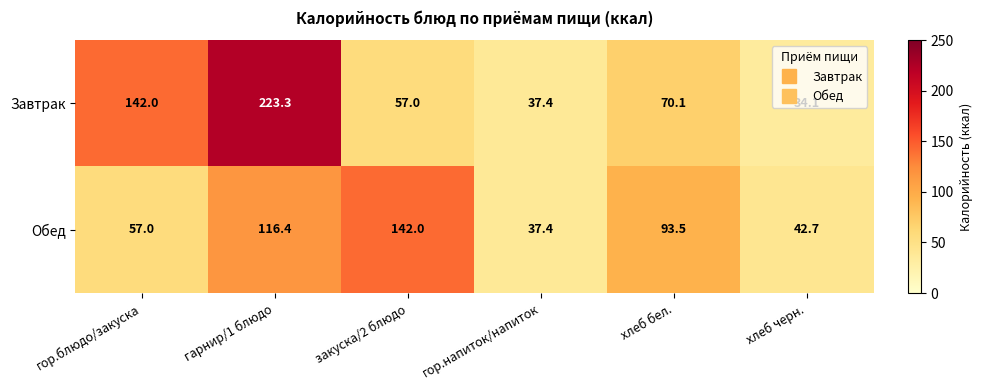

How many series are shown in this chart?

2